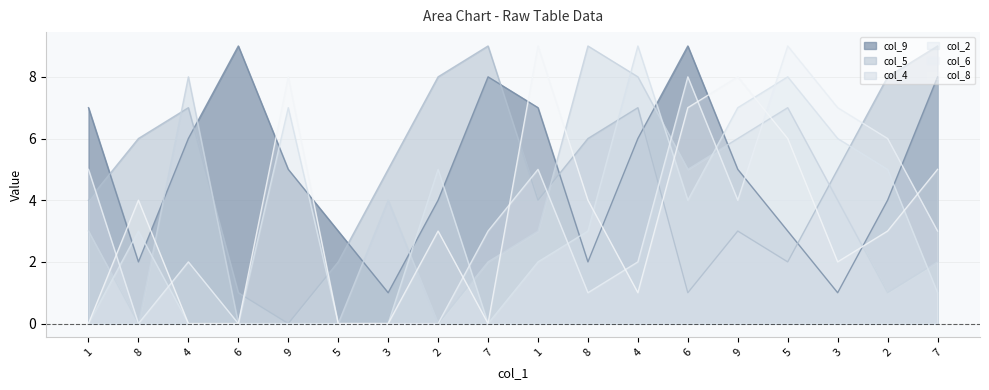

Which label corresponds to the largest value in the chart?

6